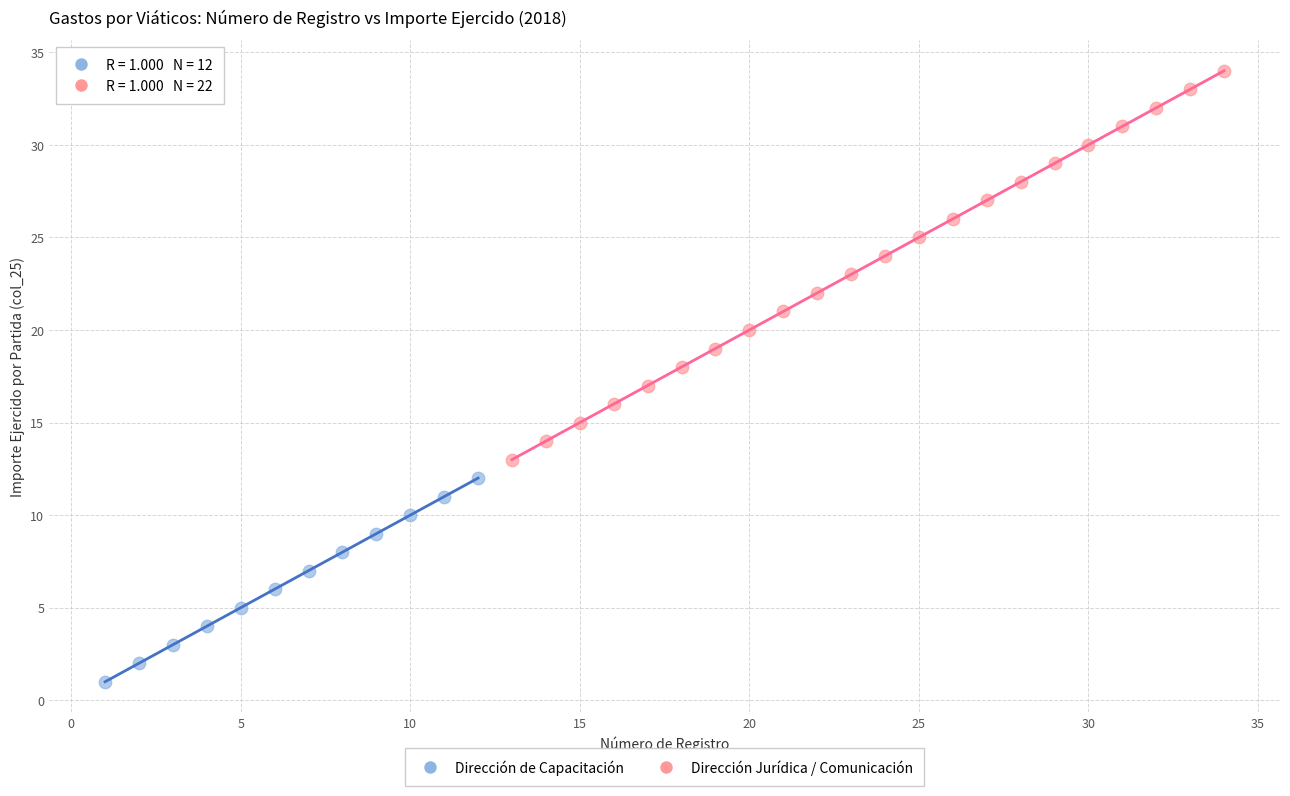

Which series reaches the maximum Y coordinate?

Dirección Jurídica / Comunicación